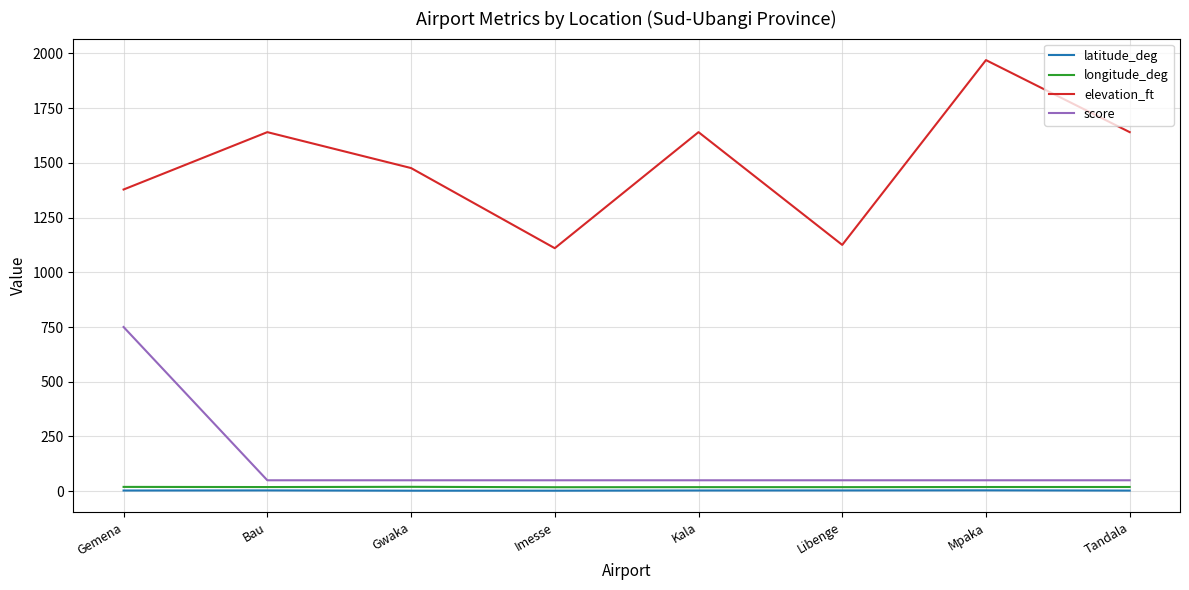

Is it true that score equals 750.0 at Gemena?

True